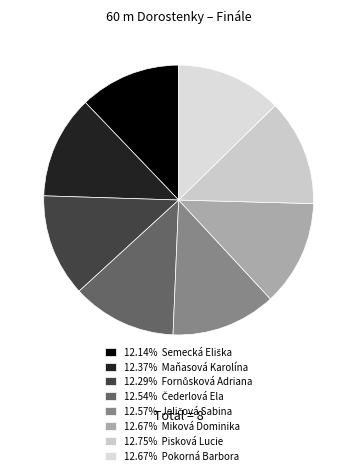

Count the number of slices in the pie.

8